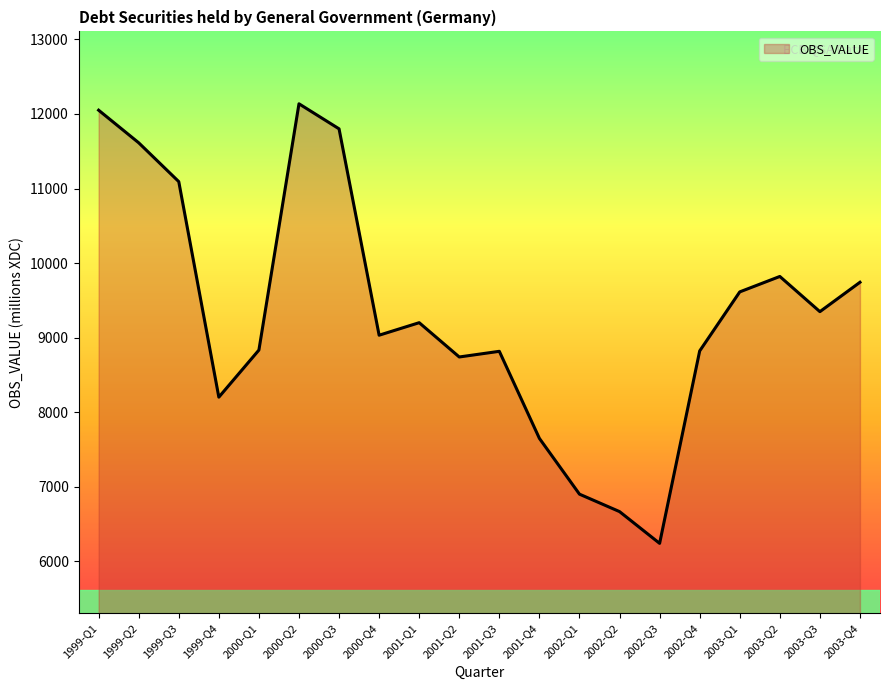

What is the change in value from 2000-Q2 to 2001-Q2?

-3396